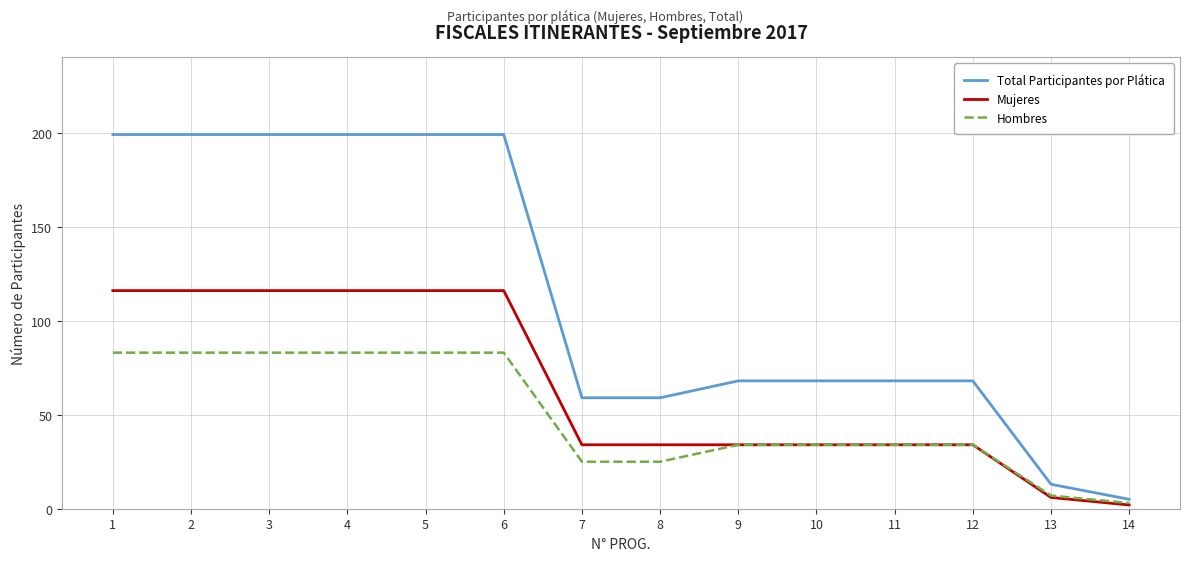

True or false: Total Participantes por Plática and Hombres cross at least once.

False